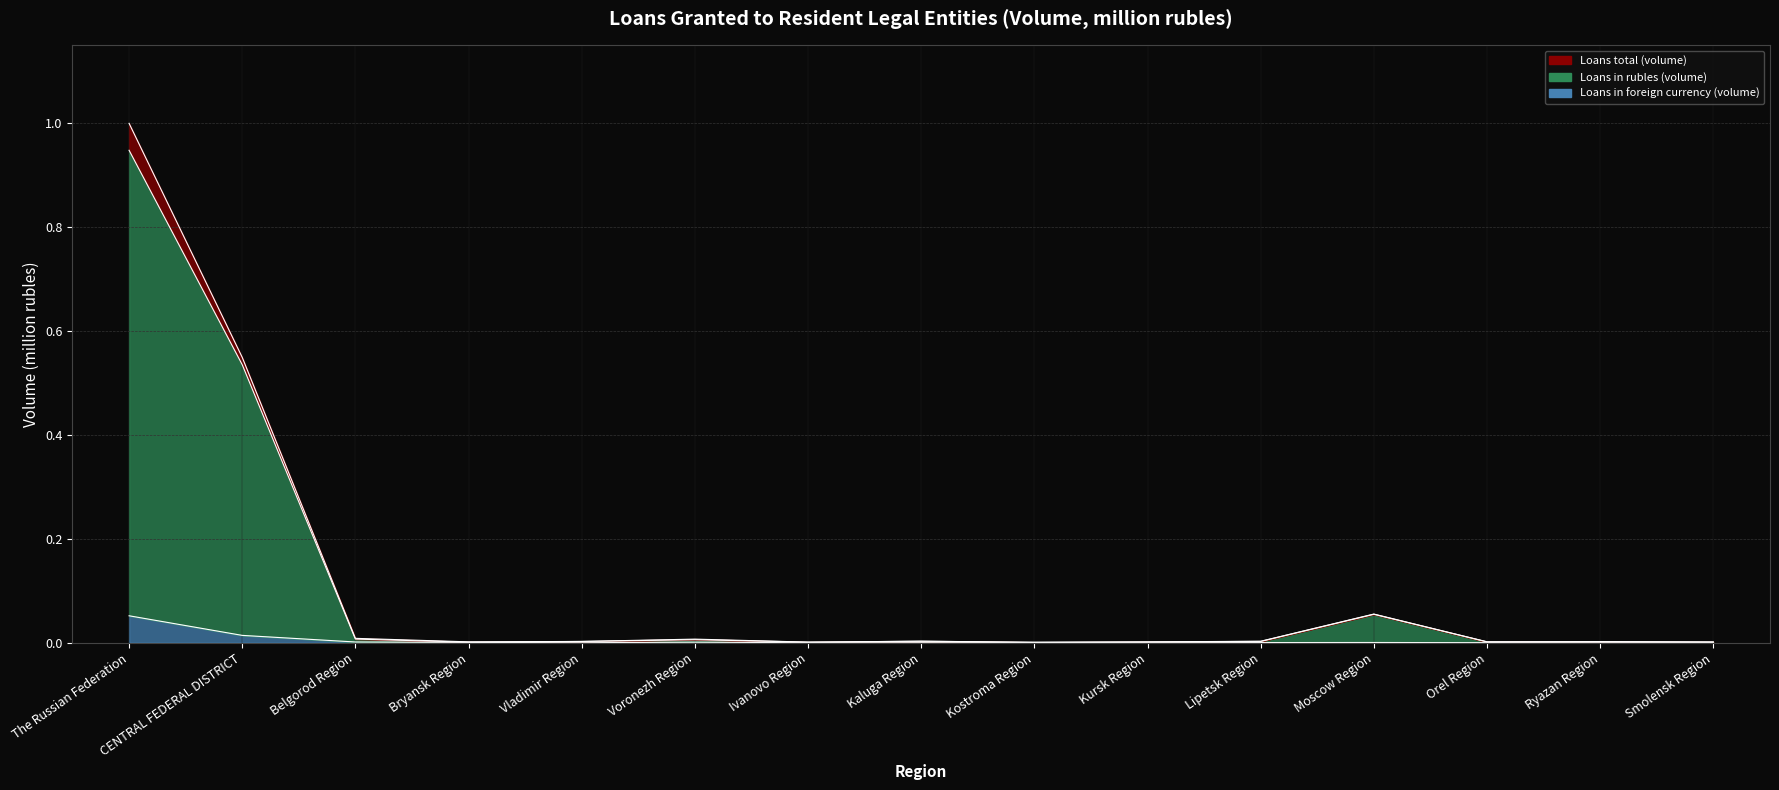

Which category has the highest value in the Loans total (volume) series?

The Russian Federation